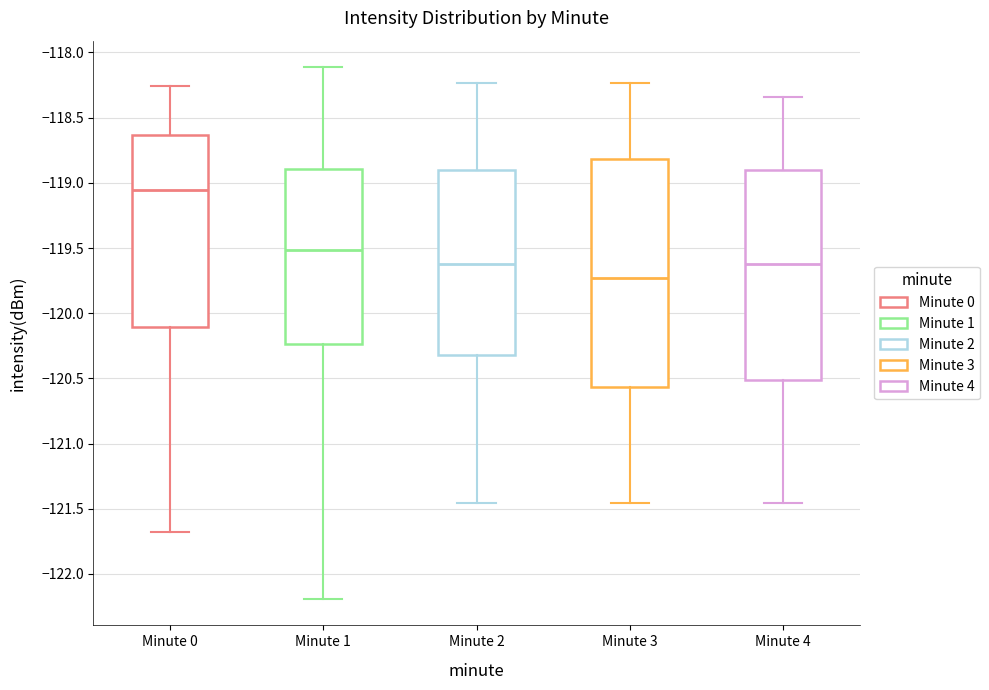

Which box is the tallest, from its lower edge to its upper edge?

Minute 3